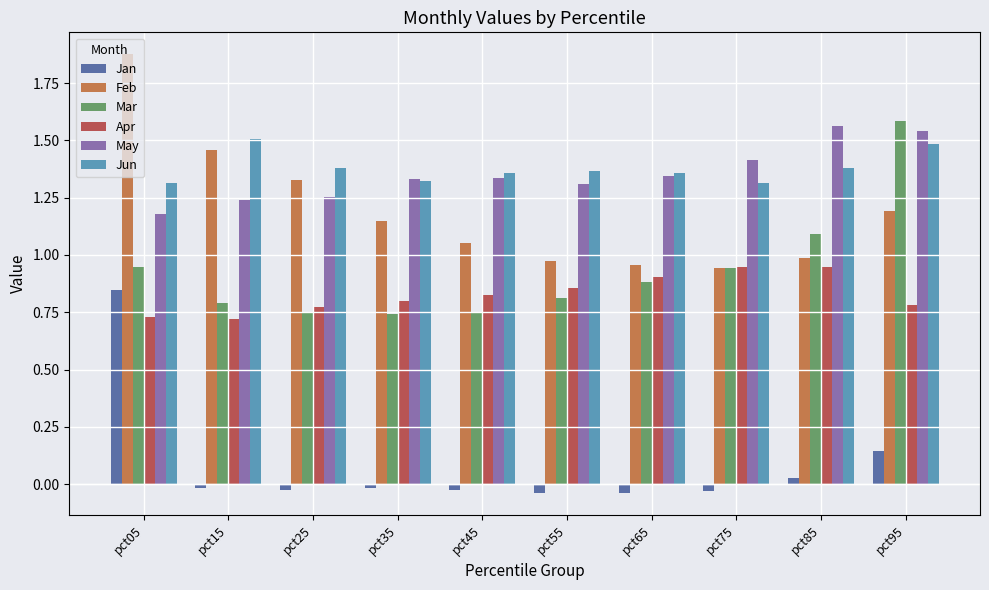

What is the total value across all series at pct35?

5.3